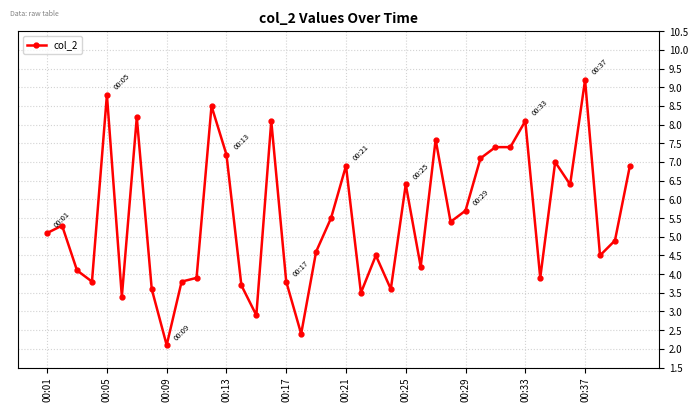

What is the value of the 23rd point from the left?

4.5